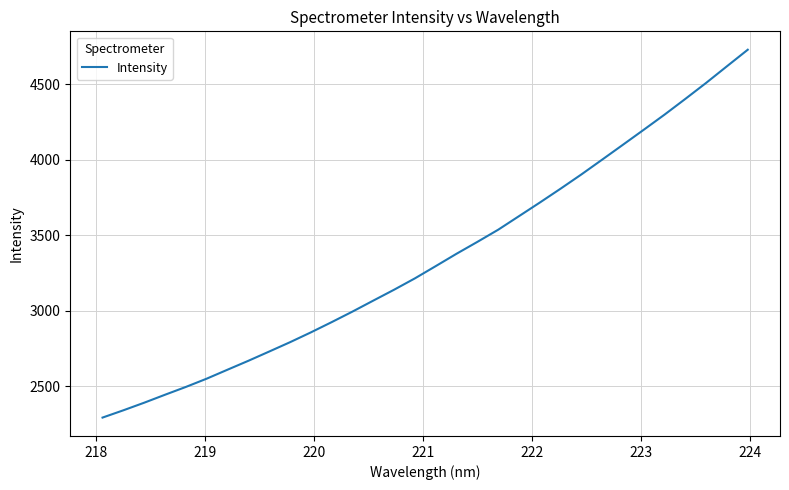

What is the difference between the maximum and minimum values?

2435.9